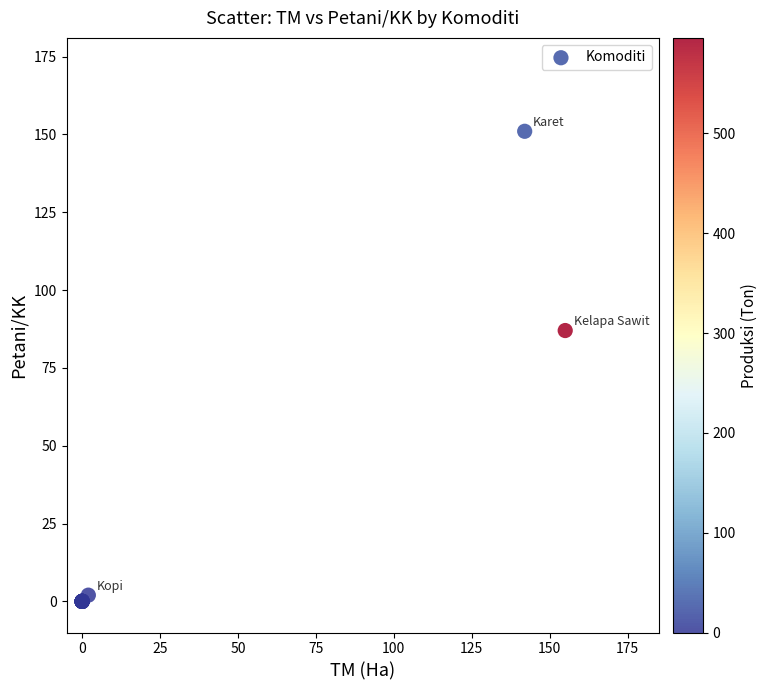

What Y value in the scatter plot is closest to 75?

87